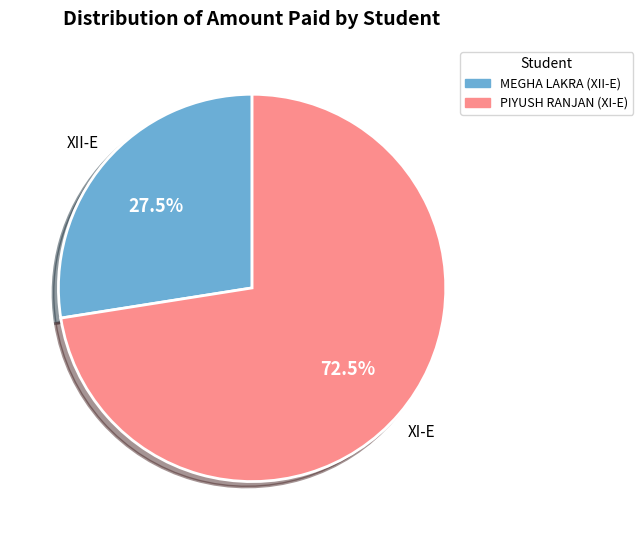

Is it true that PIYUSH RANJAN (XI-E) is 62% of the pie?

False